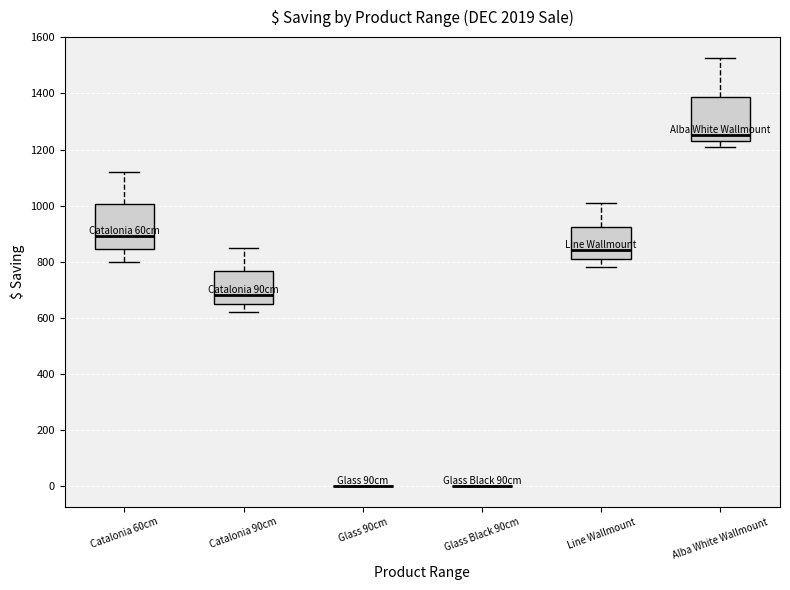

Where does the upper whisker of the box for Catalonia 90cm end on the y-axis? The values are not printed on the chart, so give them approximately, as read against the axis.

860